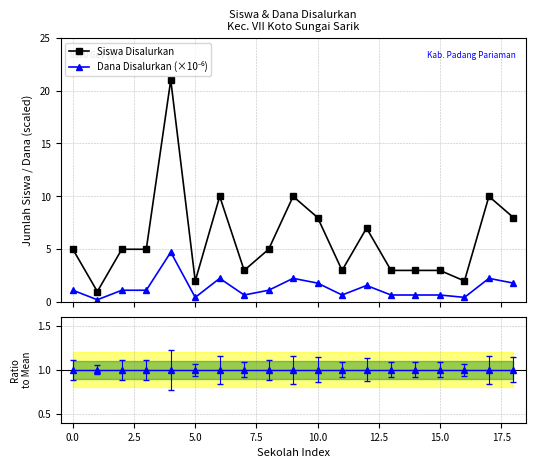

True or false: Siswa Disalurkan has more than 2 interior local peaks.

True